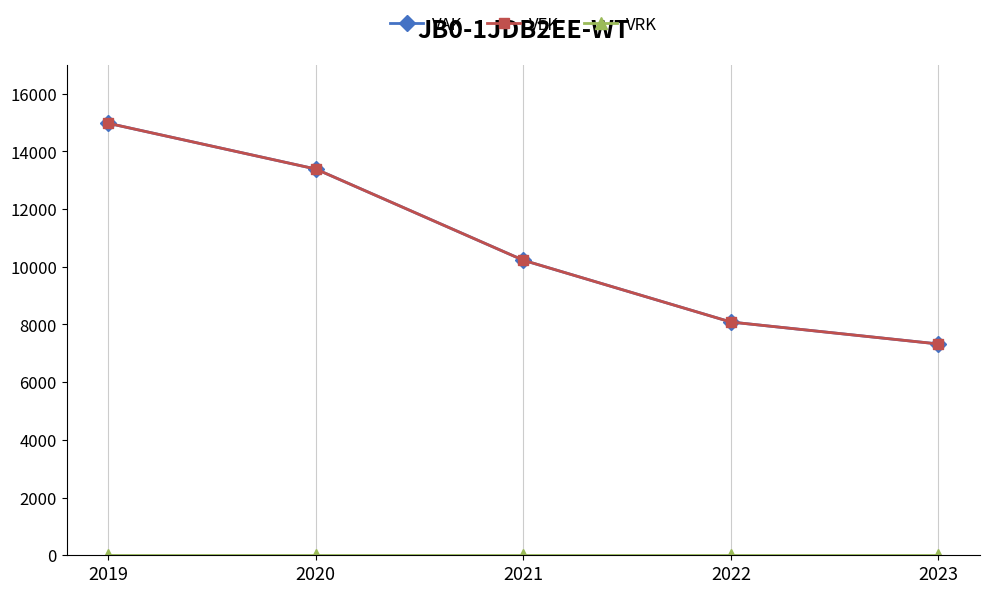

At how many categories does at least one series exceed 9154?

3